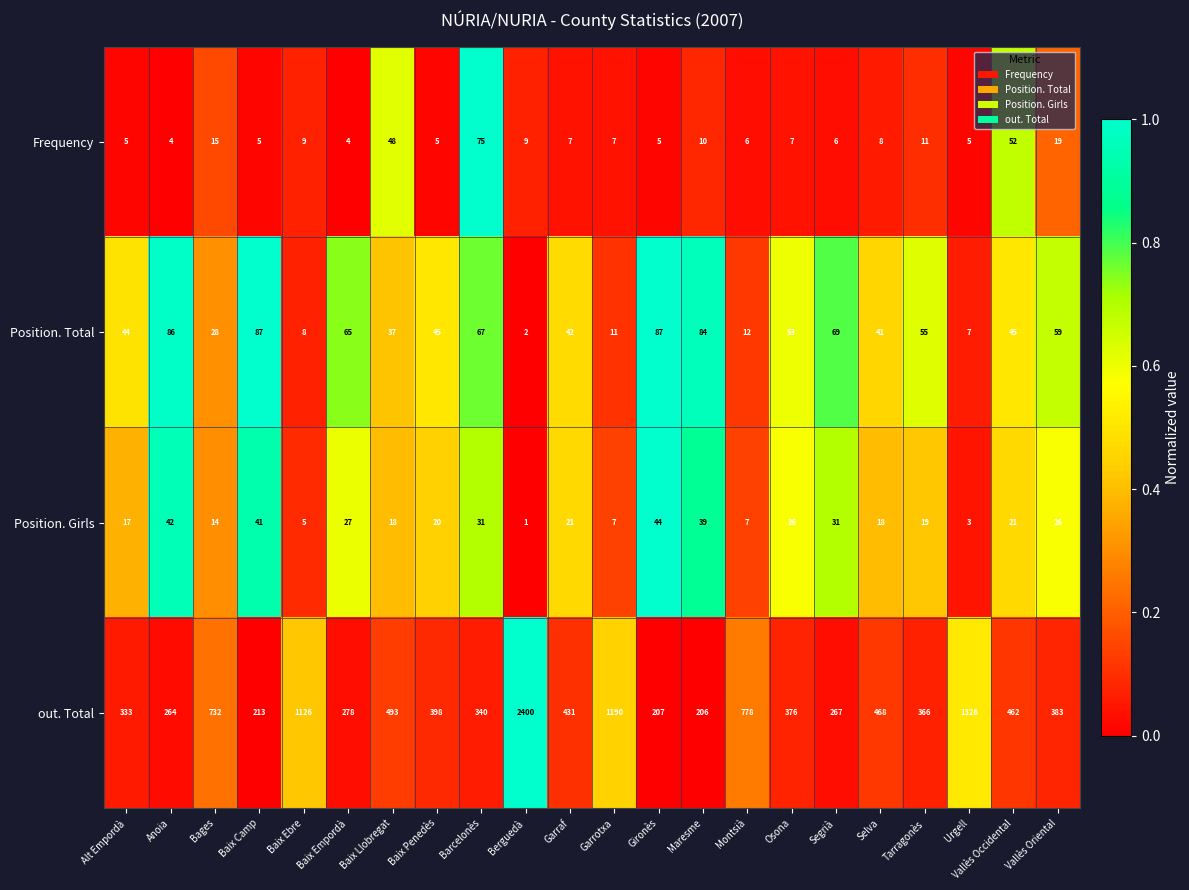

What is the lowest value of the Frequency series?

4